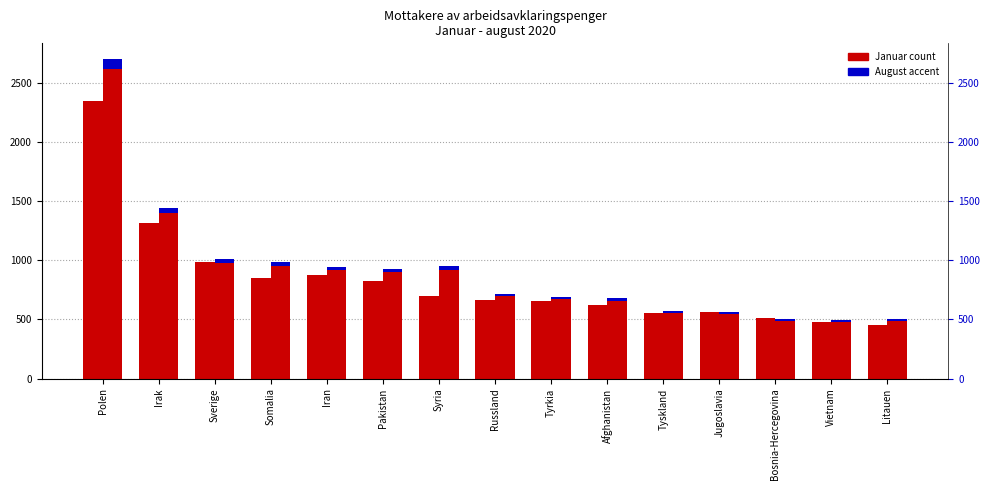

Reading right to left, what are all the values shown in this chart?

Januar: 455.0	476.0	516.0	565.0	557.0	622.0	655.0	665.0	695.0	824.0	876.0	854.0	986.0	1319.0	2349.0
August: 505.0	497.0	505.0	560.0	573.0	679.0	690.0	717.0	951.0	931.0	948.0	984.0	1010.0	1446.0	2703.0
August (accent): 15.2	14.9	15.2	16.8	17.2	20.4	20.7	21.5	28.5	27.9	28.4	29.5	30.3	43.4	81.1